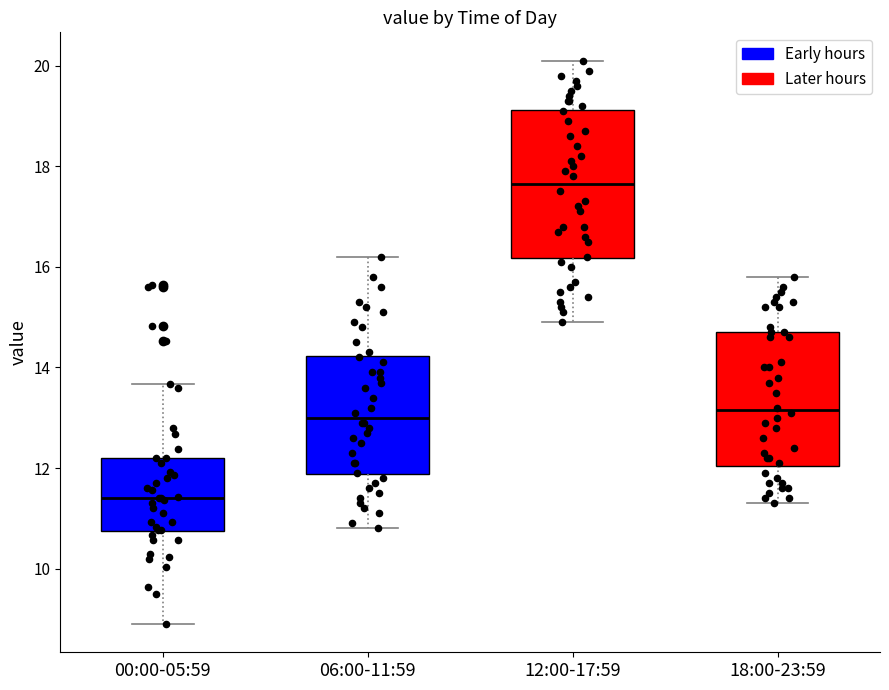

Where is the lower edge of the box for 12:00-17:59 on the y-axis? The values are not printed on the chart, so give them approximately, as read against the axis.

16.2